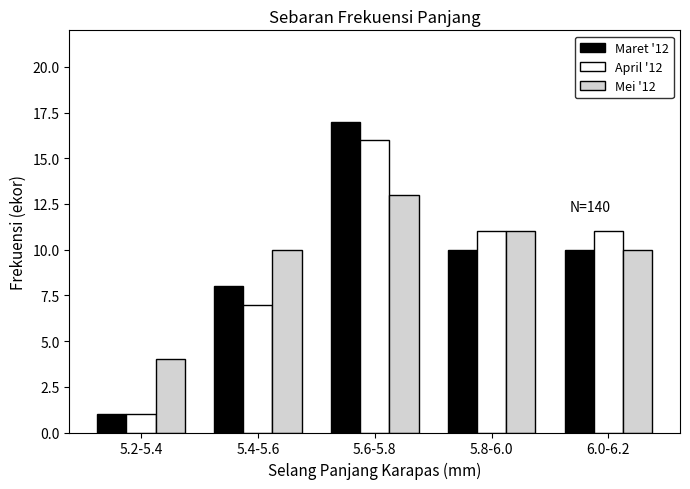

Reading left to right, extract all data points from this chart.

Maret '12: 1	8	17	10	10
April '12: 1	7	16	11	11
Mei '12: 4	10	13	11	10